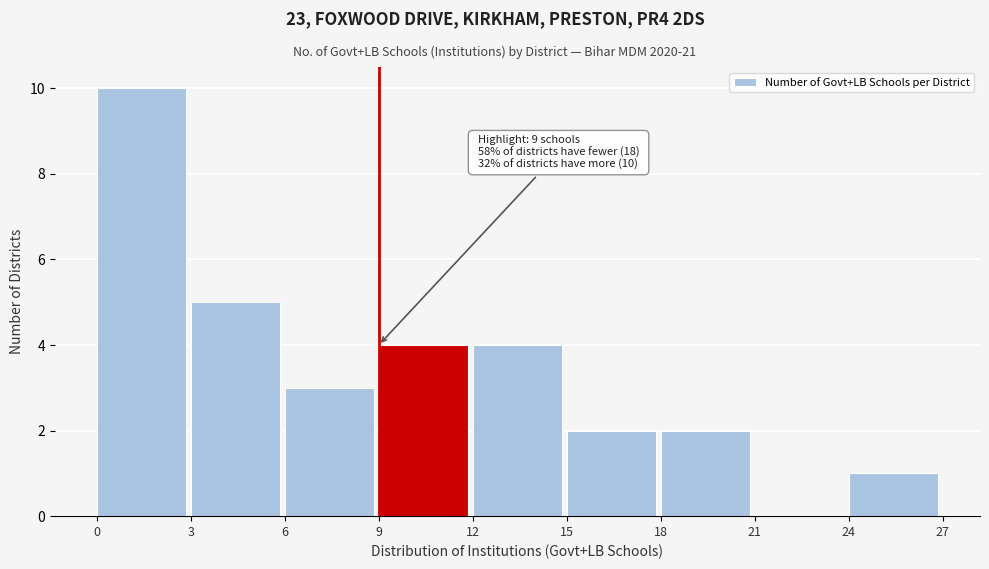

Which range on the x-axis has the tallest bar?

0 to 3